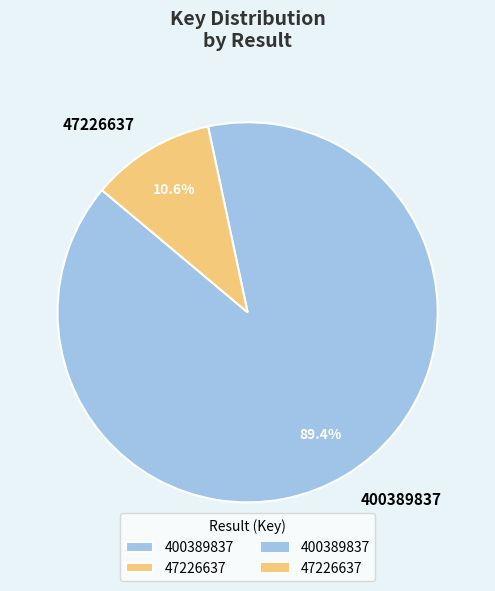

To the nearest percent, what portion does 400389837 represent?

89%